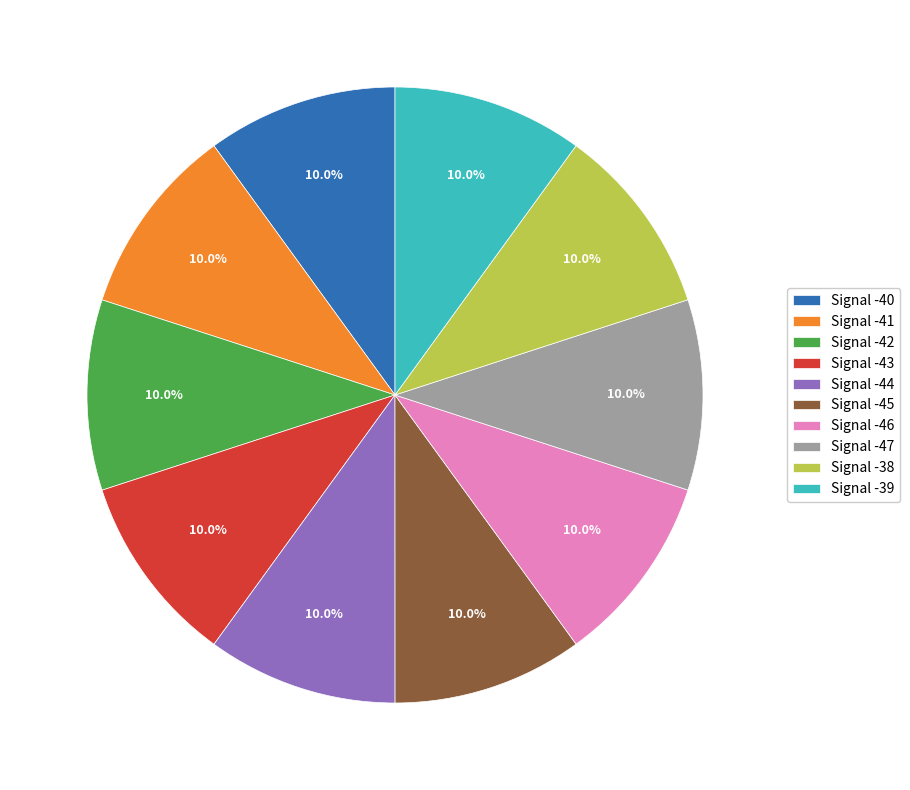

Do Signal -38 and Signal -43 together represent more than half of the pie?

No